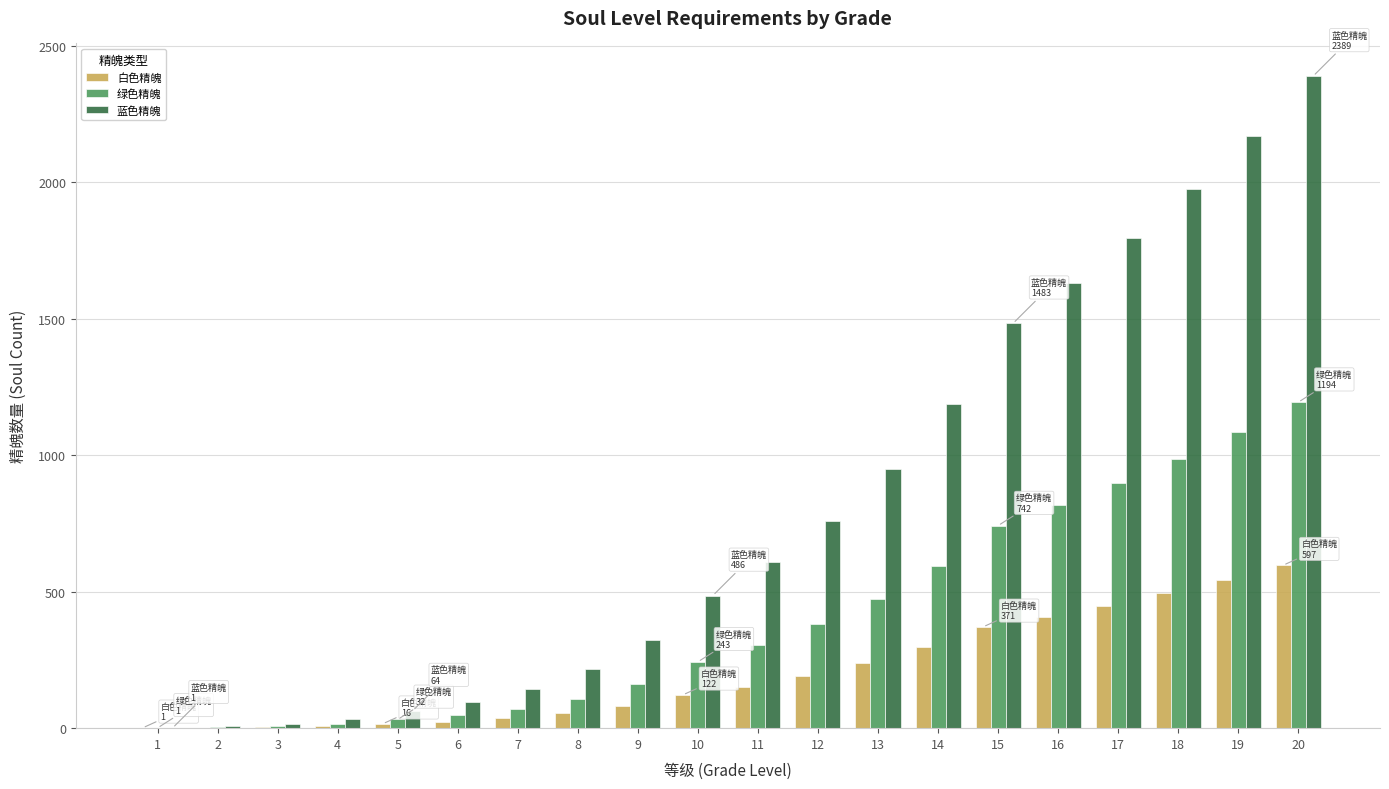

Between 5 and 9, which series saw the biggest shift?

蓝色精魄